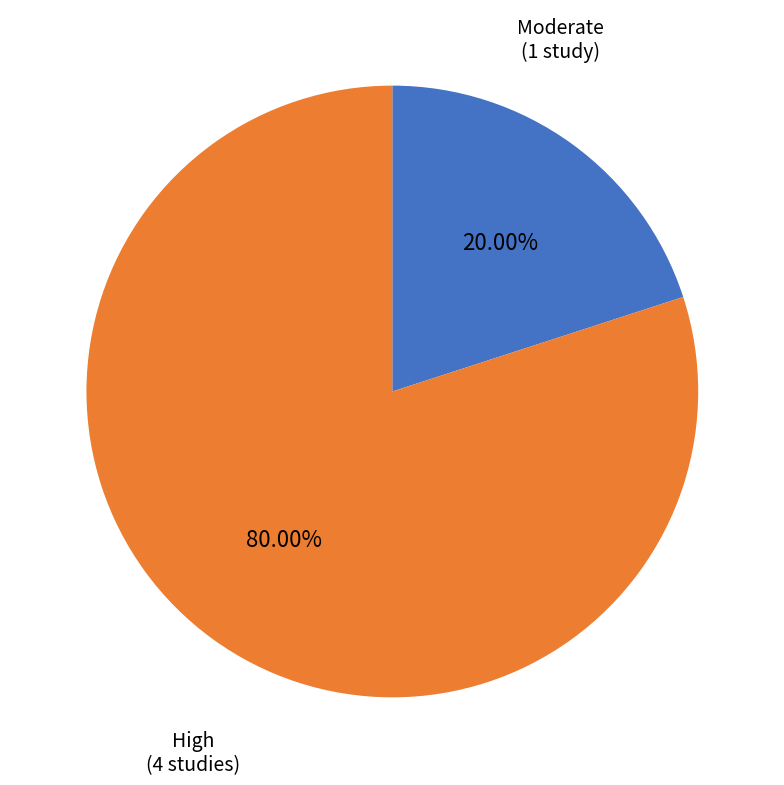

Is there a majority slice in this chart?

Yes